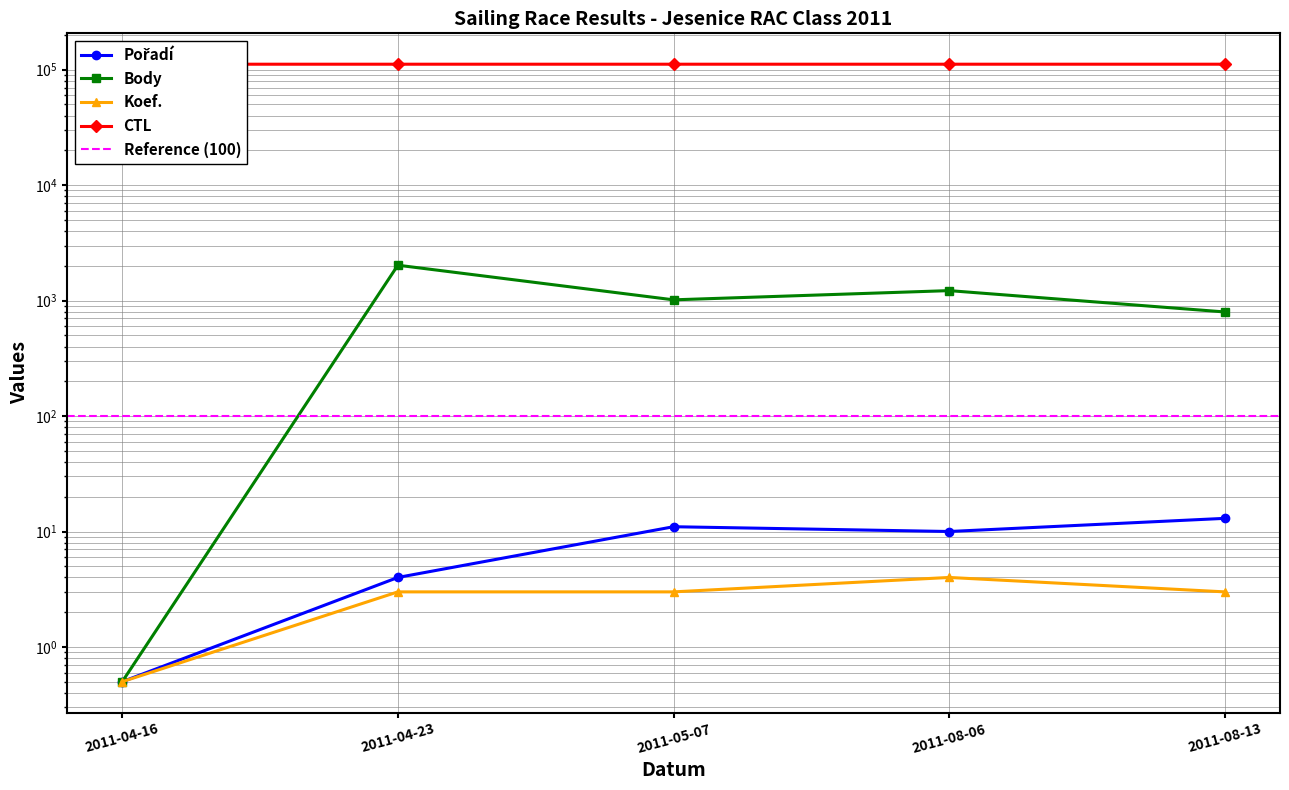

True or false: Pořadí and CTL intersect in this chart.

False